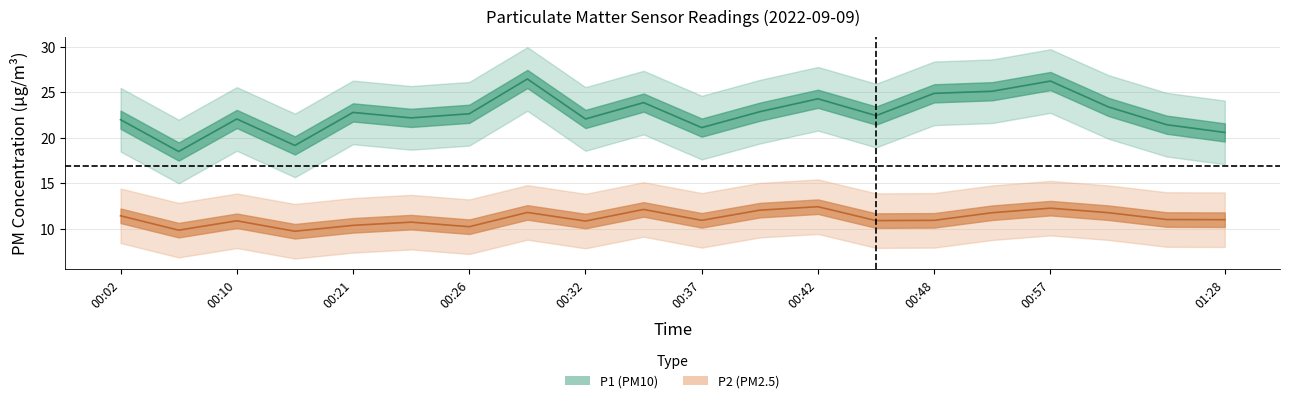

Where is P2 nearest to the value 11?

01:28